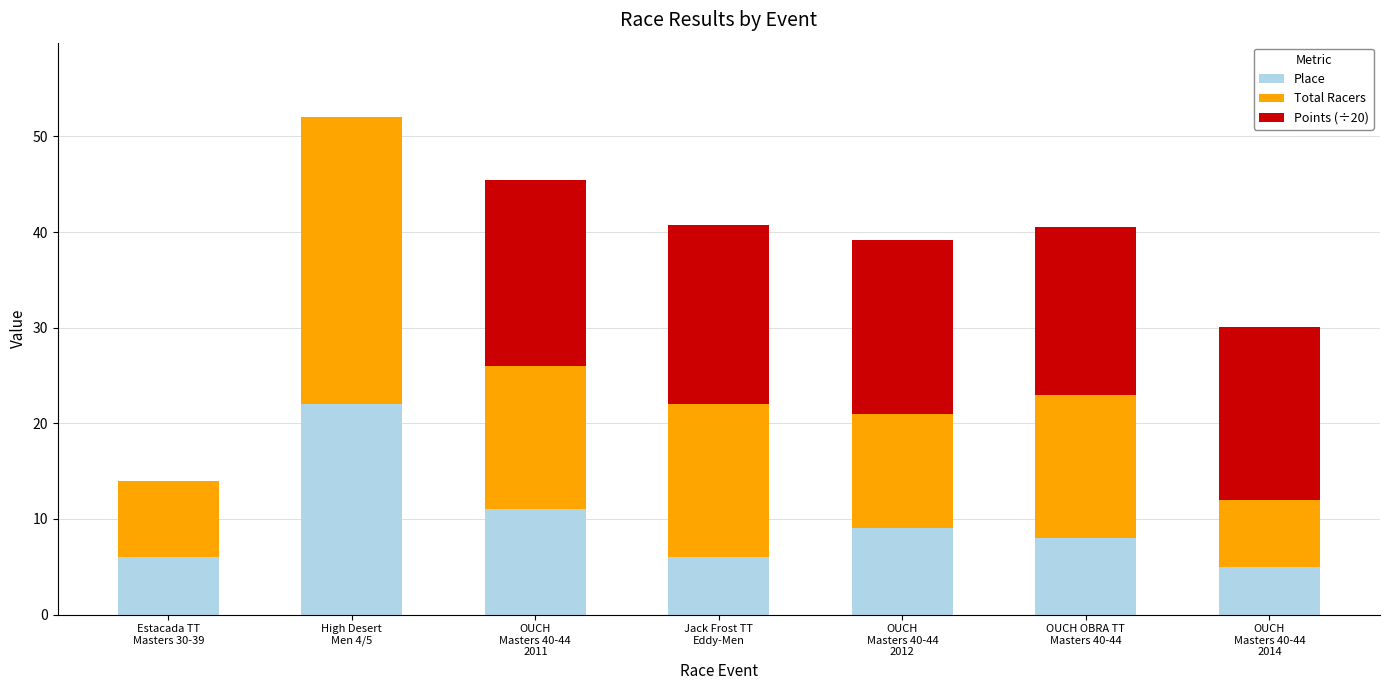

Read the Place value at OUCH
Masters 40-44
2011.

11.0